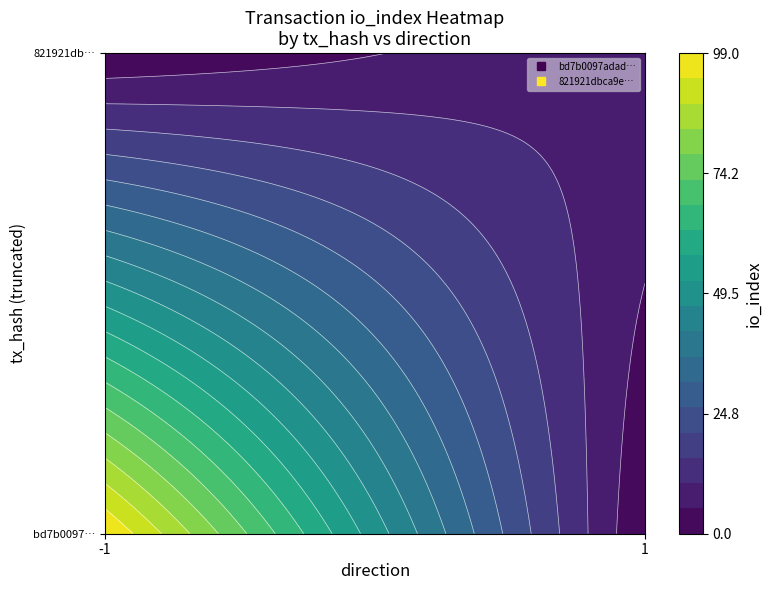

What is the total value across all series at io_index?

109